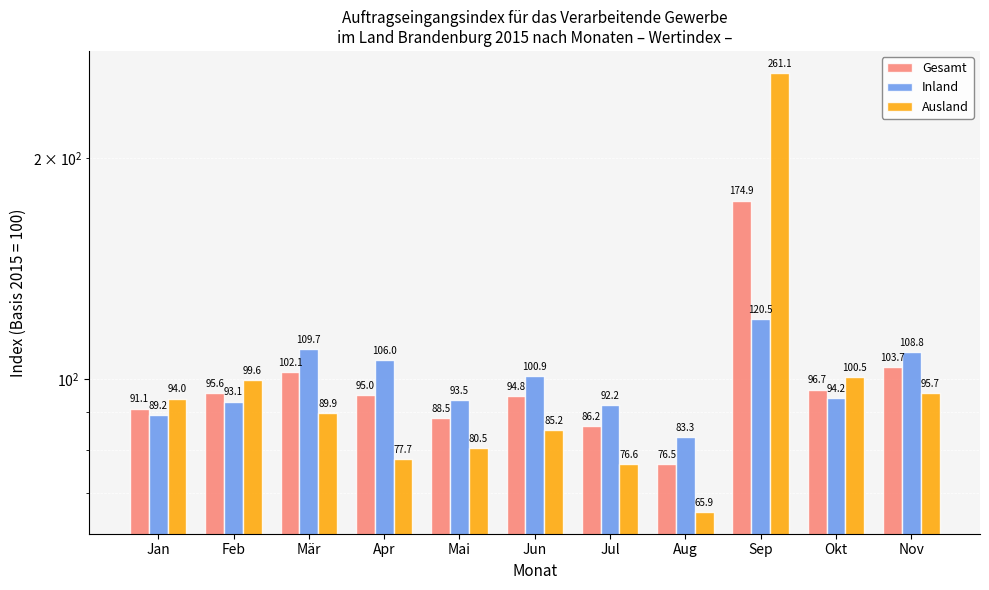

Where does the Inland series first go above 94?

Mär